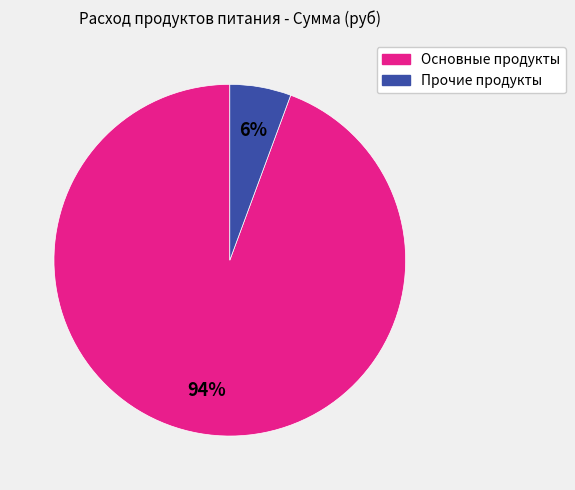

Is there any slice that represents more than half of the pie?

Yes